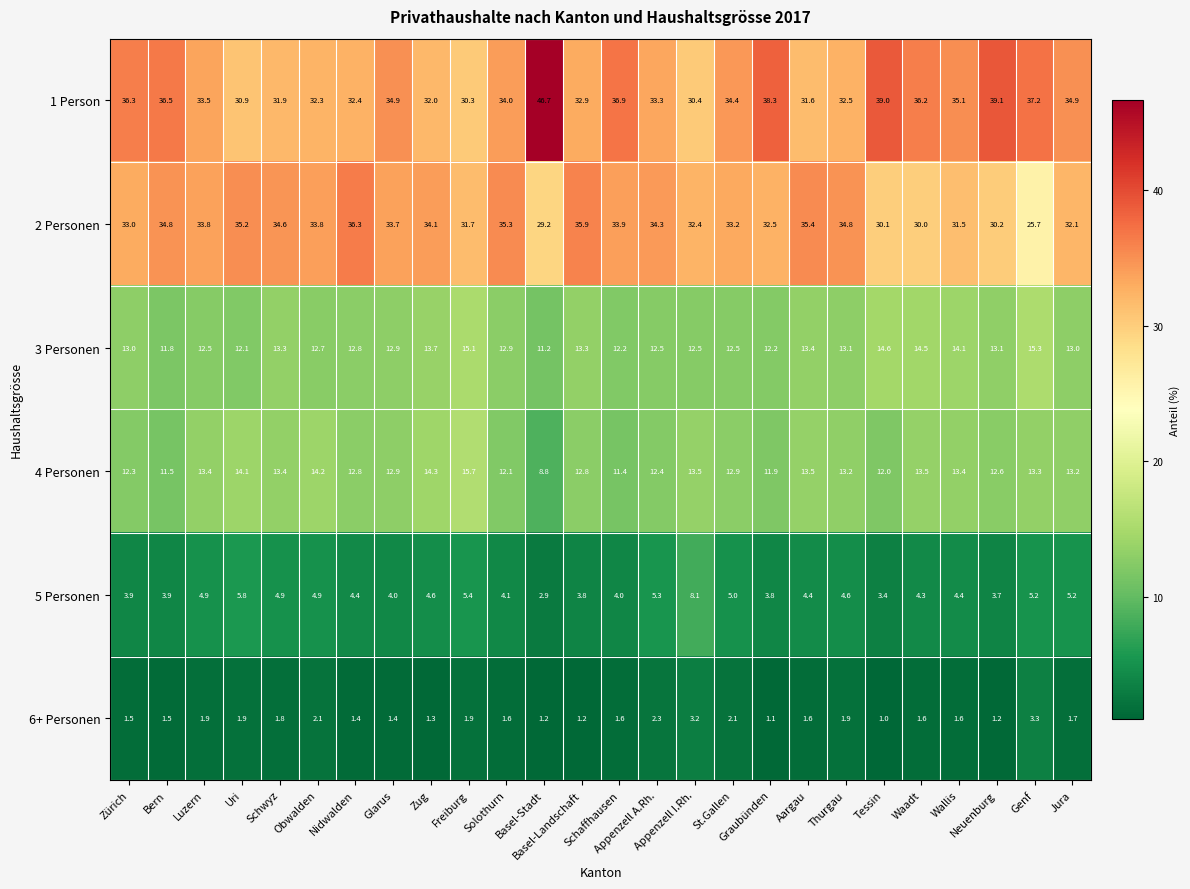

What is the sum of all 2 Personen values?

857.5